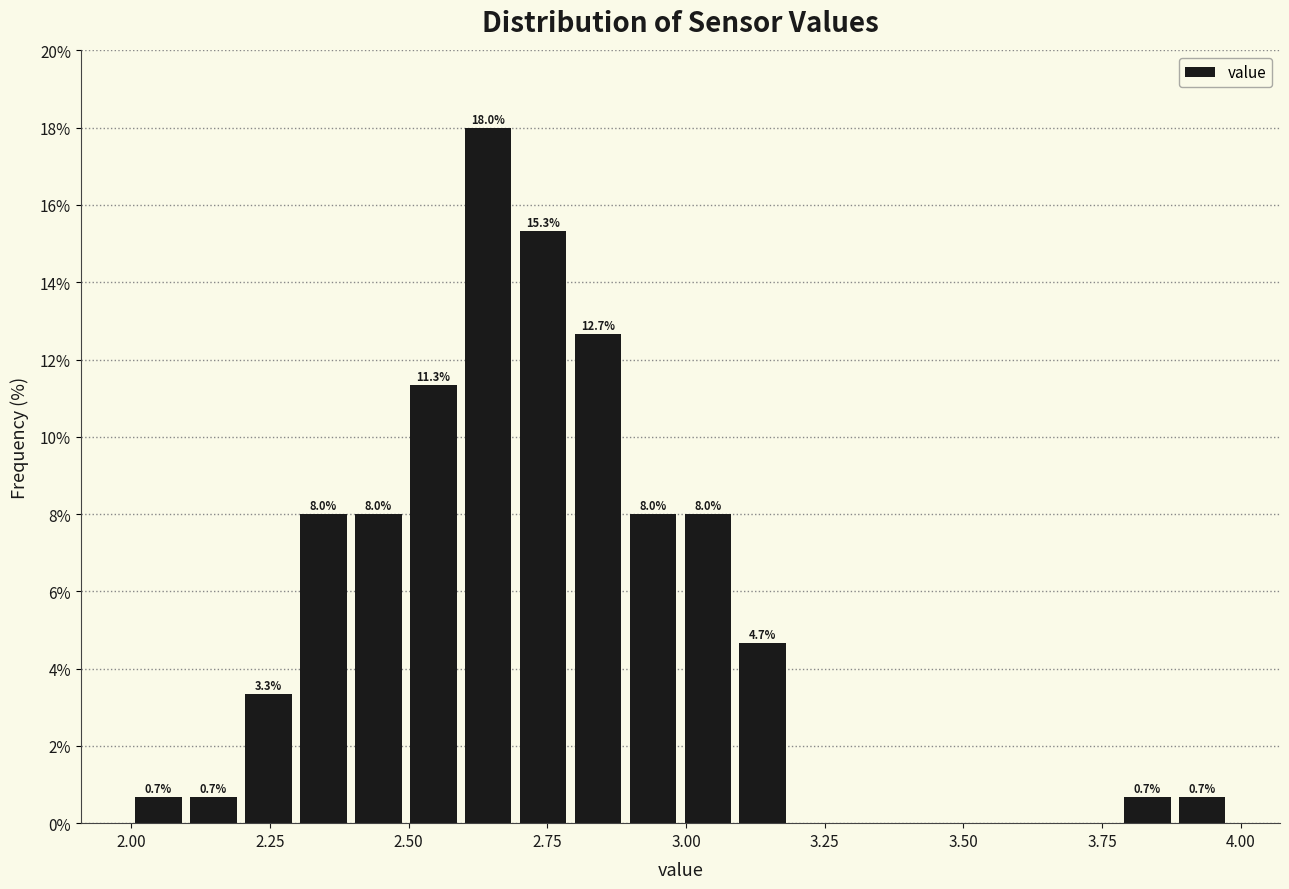

Read against the x-axis, roughly where is the centre of the tallest bar?

2.65